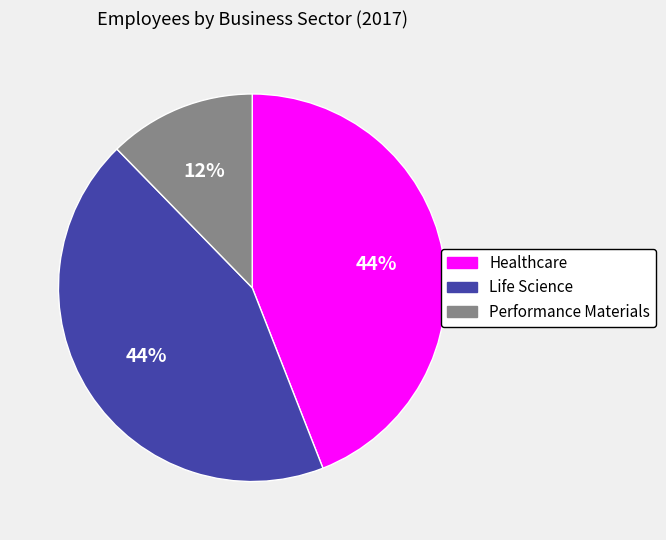

What is the smallest slice in the pie chart?

Performance Materials